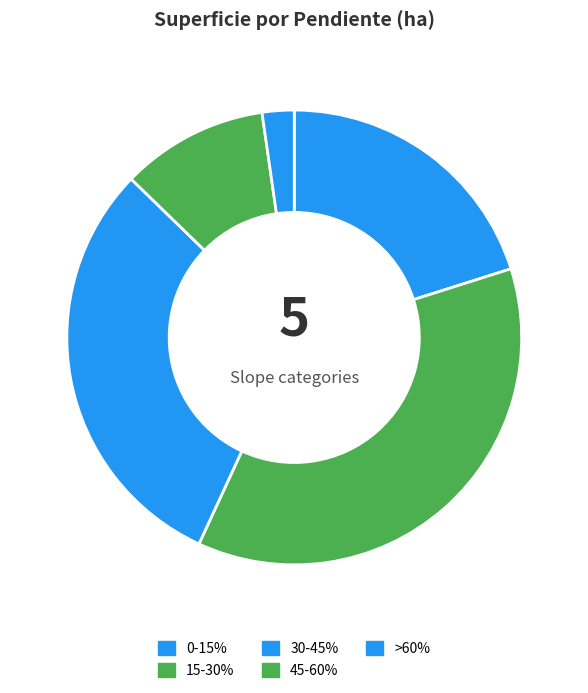

To the nearest percent, what percentage of the pie is 15-30%?

37%